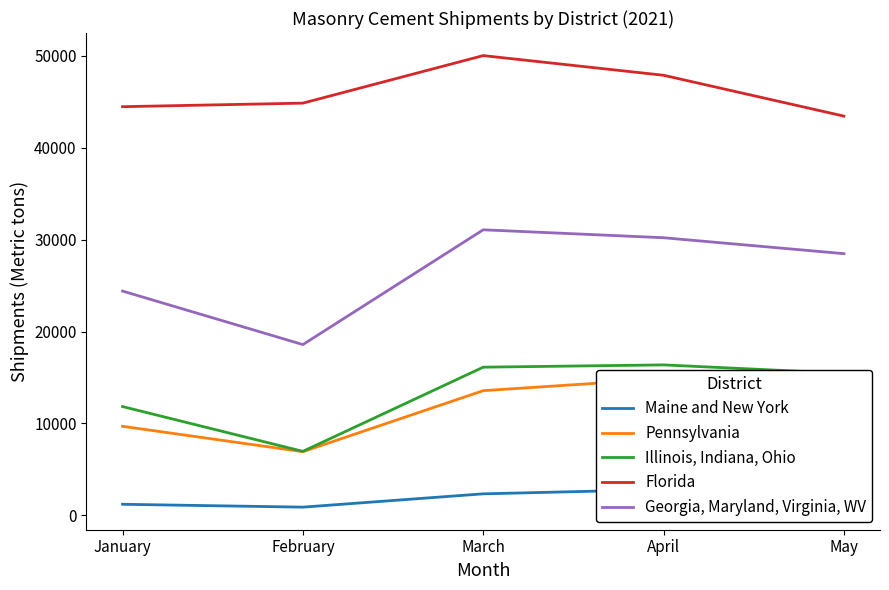

What is the value of the Maine and New York point at the 1st from the left?

1203